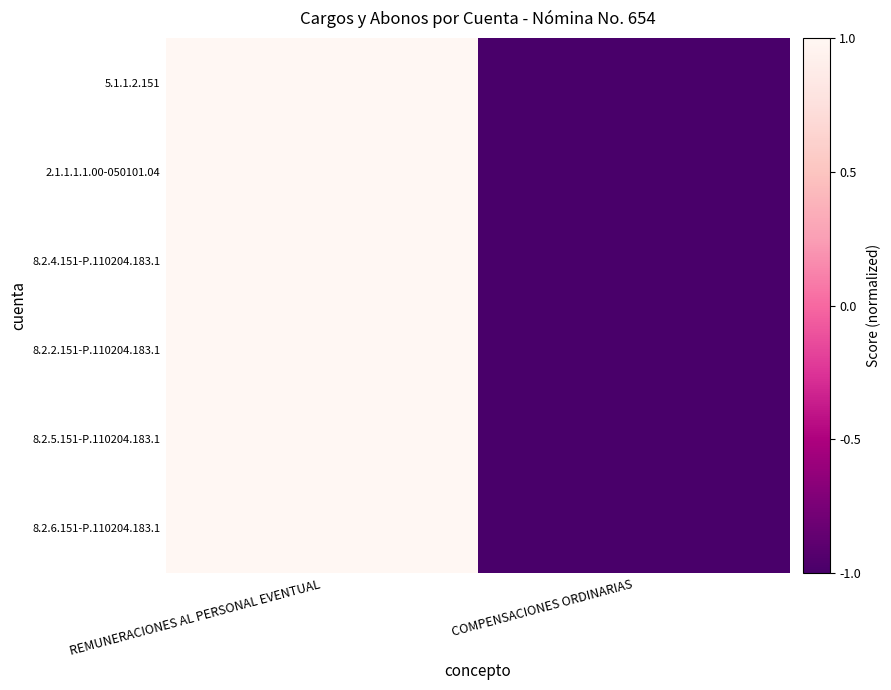

Reading right to left, extract all data points from this chart.

5.1.1.2.151: COMPENSACIONES ORDINARIAS=-1.0	REMUNERACIONES AL PERSONAL EVENTUAL=1.0
2.1.1.1.1.00-050101.04: COMPENSACIONES ORDINARIAS=-1.0	REMUNERACIONES AL PERSONAL EVENTUAL=1.0
8.2.4.151-P.110204.183.1: COMPENSACIONES ORDINARIAS=-1.0	REMUNERACIONES AL PERSONAL EVENTUAL=1.0
8.2.2.151-P.110204.183.1: COMPENSACIONES ORDINARIAS=-1.0	REMUNERACIONES AL PERSONAL EVENTUAL=1.0
8.2.5.151-P.110204.183.1: COMPENSACIONES ORDINARIAS=-1.0	REMUNERACIONES AL PERSONAL EVENTUAL=1.0
8.2.6.151-P.110204.183.1: COMPENSACIONES ORDINARIAS=-1.0	REMUNERACIONES AL PERSONAL EVENTUAL=1.0